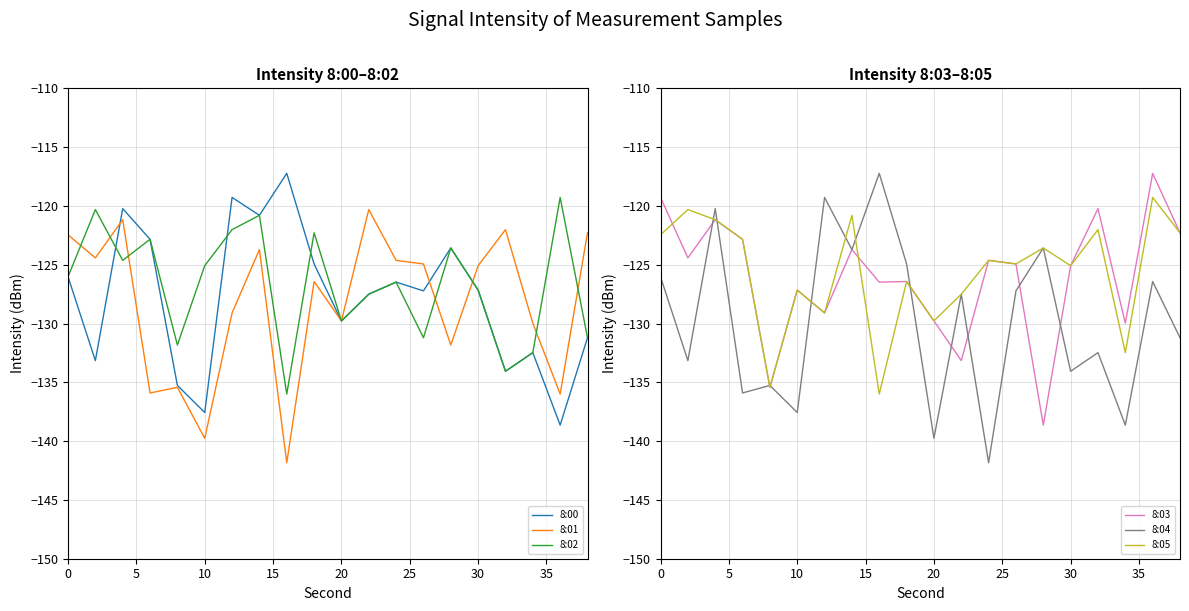

What is the difference between the maximum and minimum values in the 8:00 series?

21.4